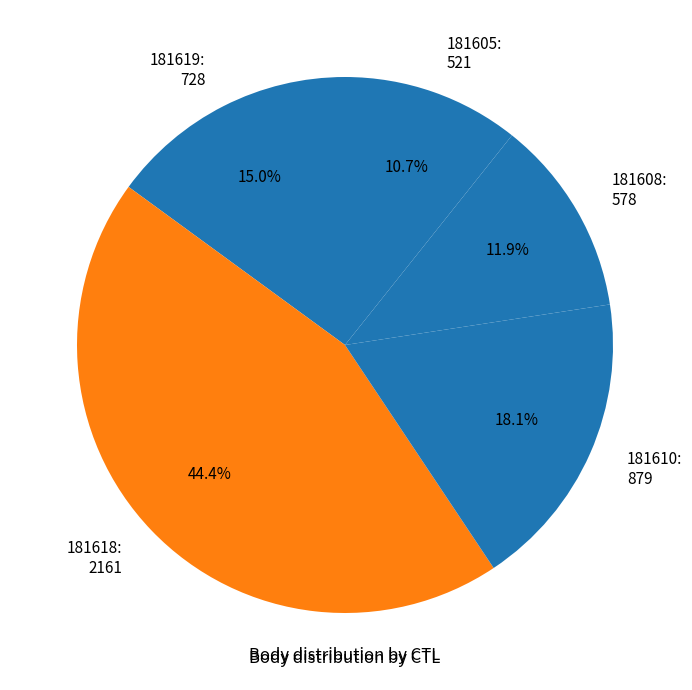

Does 181619 account for over 50% of the chart?

No